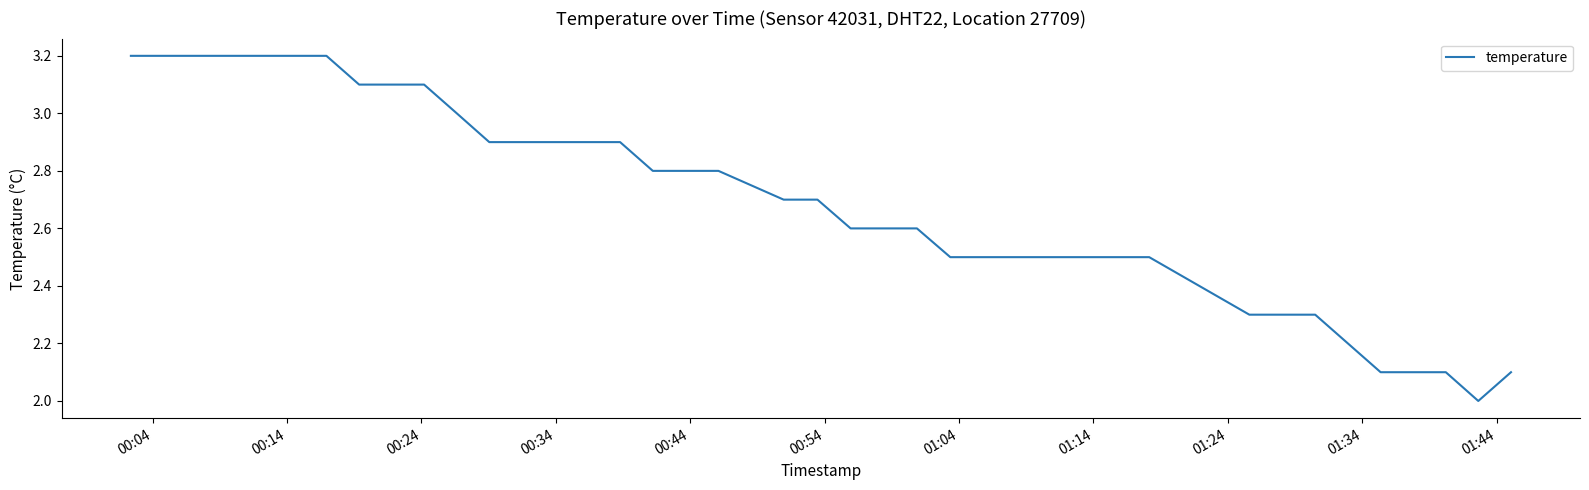

What is the maximum value shown in the chart?

3.2